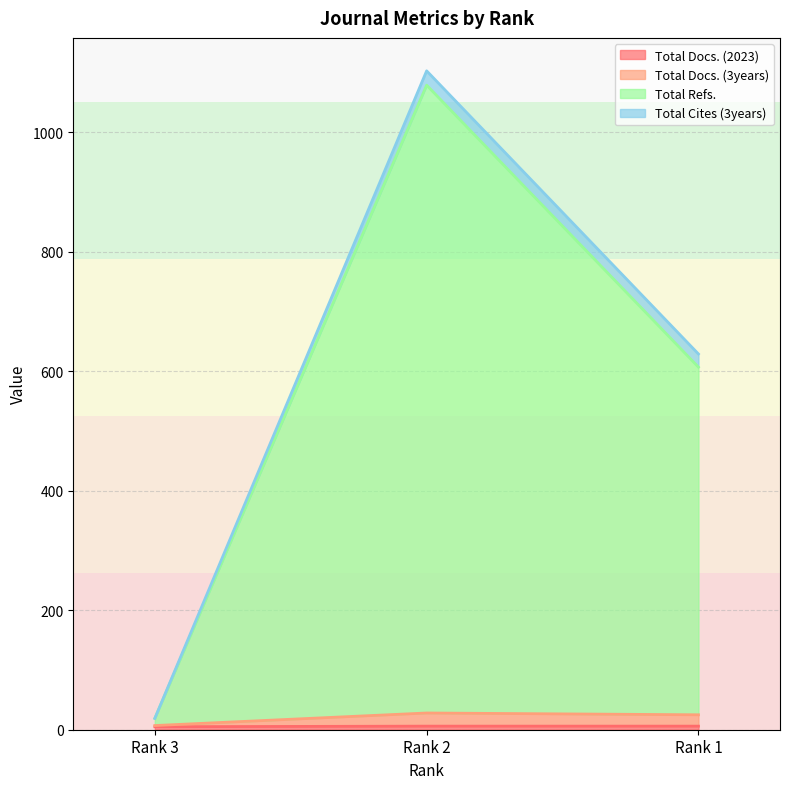

What is the value of the Total Refs. point at the 3rd from the left?

607